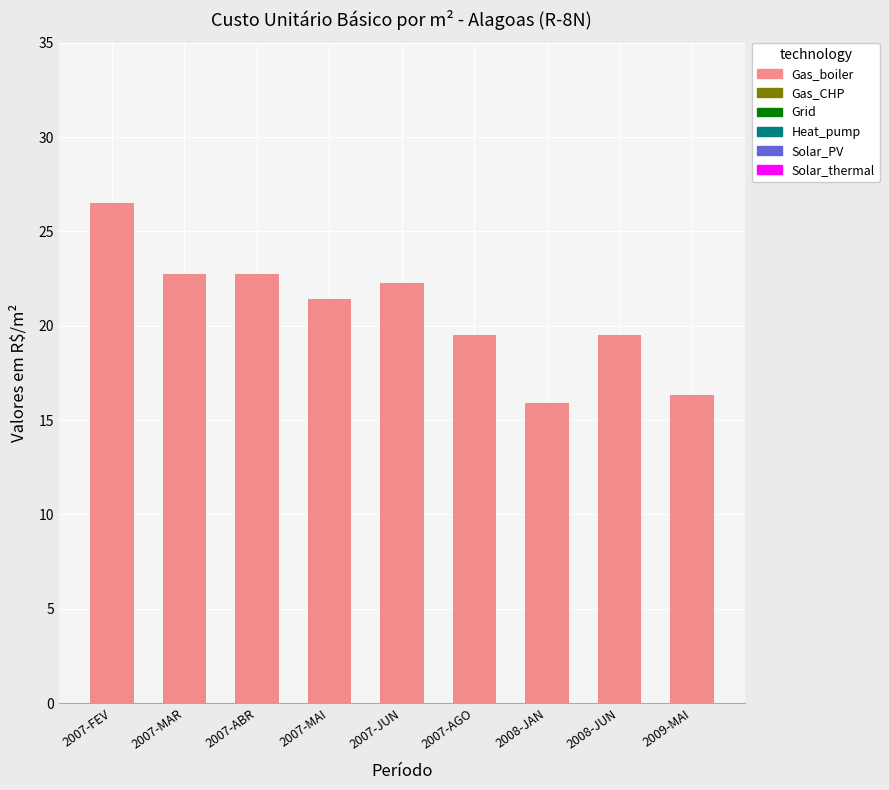

What is the sum of all values?

187.0